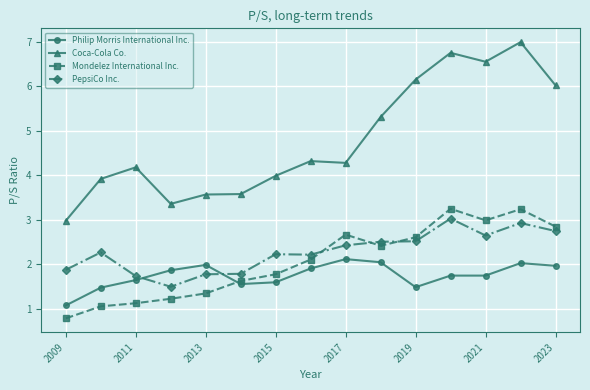

Which series has the largest range (max minus min)?

Coca-Cola Co.